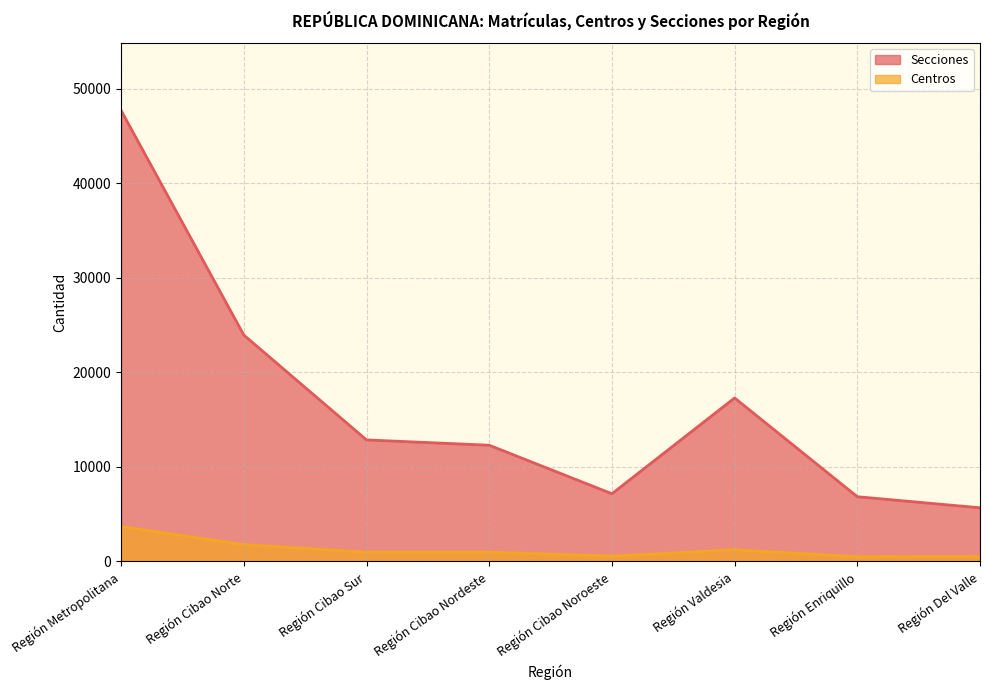

Which has a higher value, Región Valdesia or Región Cibao Nordeste?

Región Valdesia